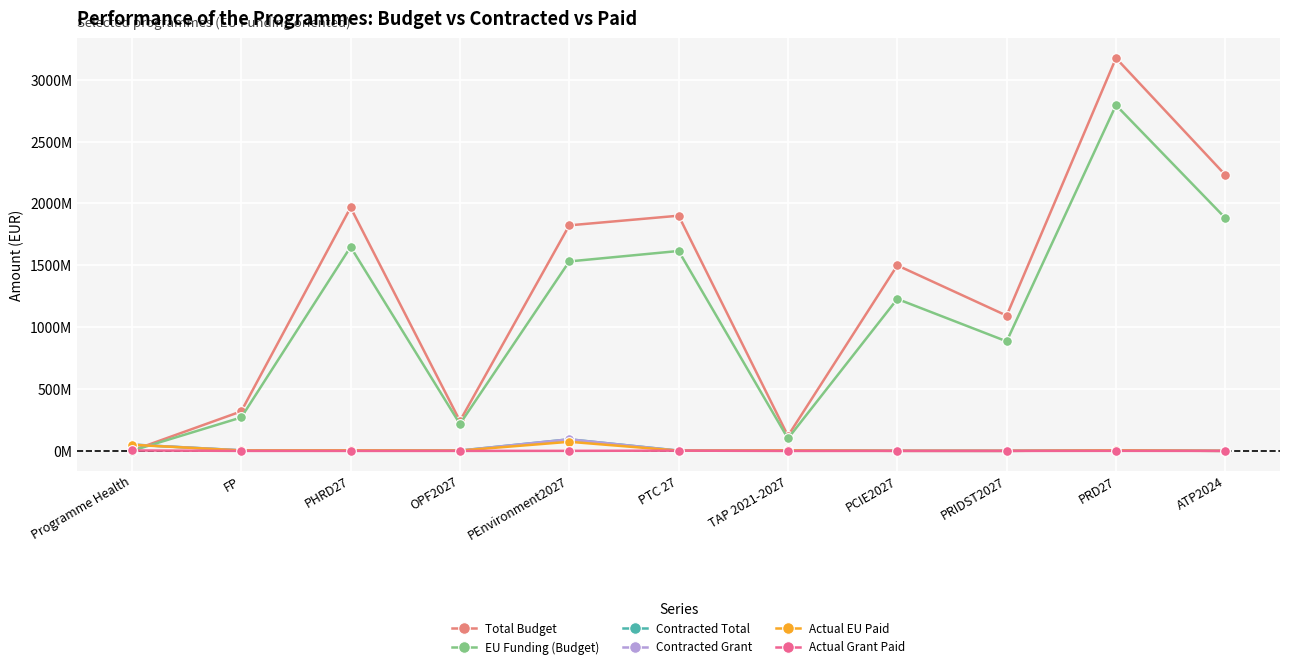

Reading left to right, extract all data points from this chart.

Total Budget: Programme Health=2067568.5	FP=319625584.6	PHRD27=1967481886.5	OPF2027=242075000.9	PEnvironment2027=1823206271.0	PTC 27=1901163532.0	TAP 2021-2027=121480340.0	PCIE2027=1499593382.0	PRIDST2027=1093446113.0	PRD27=3175060538.0	ATP2024=2230654202.0
EU Funding (Budget): Programme Health=1044441.8	FP=270331378.5	PHRD27=1648922418.2	OPF2027=217867500.0	PEnvironment2027=1531590093.0	PTC 27=1615989000.0	TAP 2021-2027=100279500.0	PCIE2027=1228150000.0	PRIDST2027=885510000.0	PRD27=2794508480.0	ATP2024=1882046954.0
Contracted Total: Programme Health=51124094.4	FP=4661779.9	PHRD27=4875168.1	OPF2027=2578956.2	PEnvironment2027=93721591.3	PTC 27=2169281.1	TAP 2021-2027=4154181.4	PCIE2027=1037922.5	PRIDST2027=490840.2	PRD27=4763024.4	ATP2024=173529.4
Contracted Grant: Programme Health=50910898.4	FP=4648527.2	PHRD27=4862385.8	OPF2027=2576911.1	PEnvironment2027=93721540.2	PTC 27=1850363.3	TAP 2021-2027=4154181.4	PCIE2027=731147.4	PRIDST2027=488283.8	PRD27=4662811.2	ATP2024=172890.3
Actual EU Paid: Programme Health=49679974.7	FP=3410946.5	PHRD27=3875081.2	OPF2027=2319220.0	PEnvironment2027=73665075.7	PTC 27=1839794.4	TAP 2021-2027=3517735.3	PCIE2027=618407.5	PRIDST2027=360588.6	PRD27=3594296.5	ATP2024=138416.0
Actual Grant Paid: Programme Health=3450726.6	FP=81015.2	PHRD27=0.0	OPF2027=0.0	PEnvironment2027=380427.2	PTC 27=1966263.3	TAP 2021-2027=-288565.0	PCIE2027=0.0	PRIDST2027=0.0	PRD27=554493.1	ATP2024=0.0